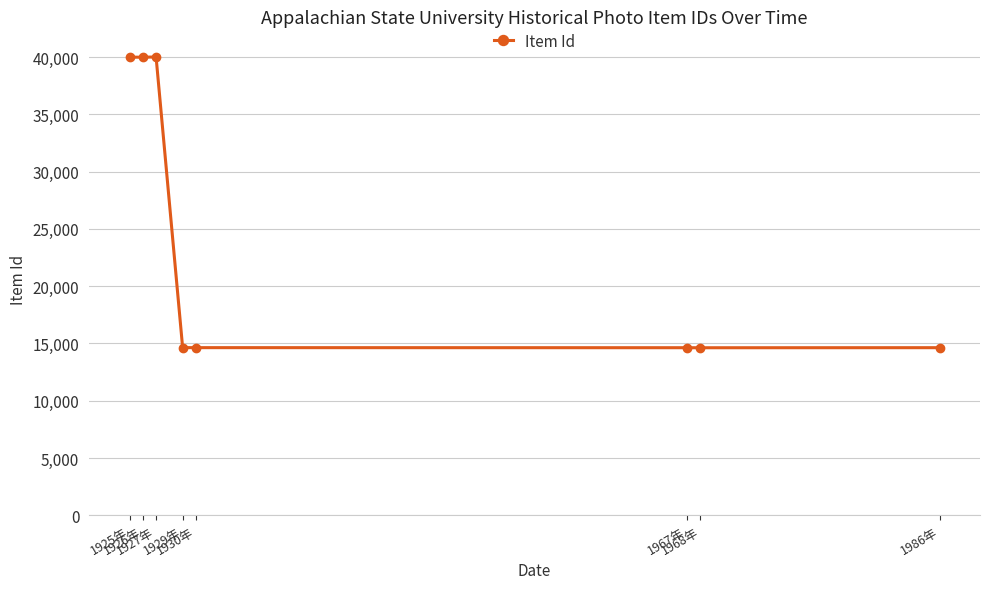

What is the smallest value displayed?

14626.0